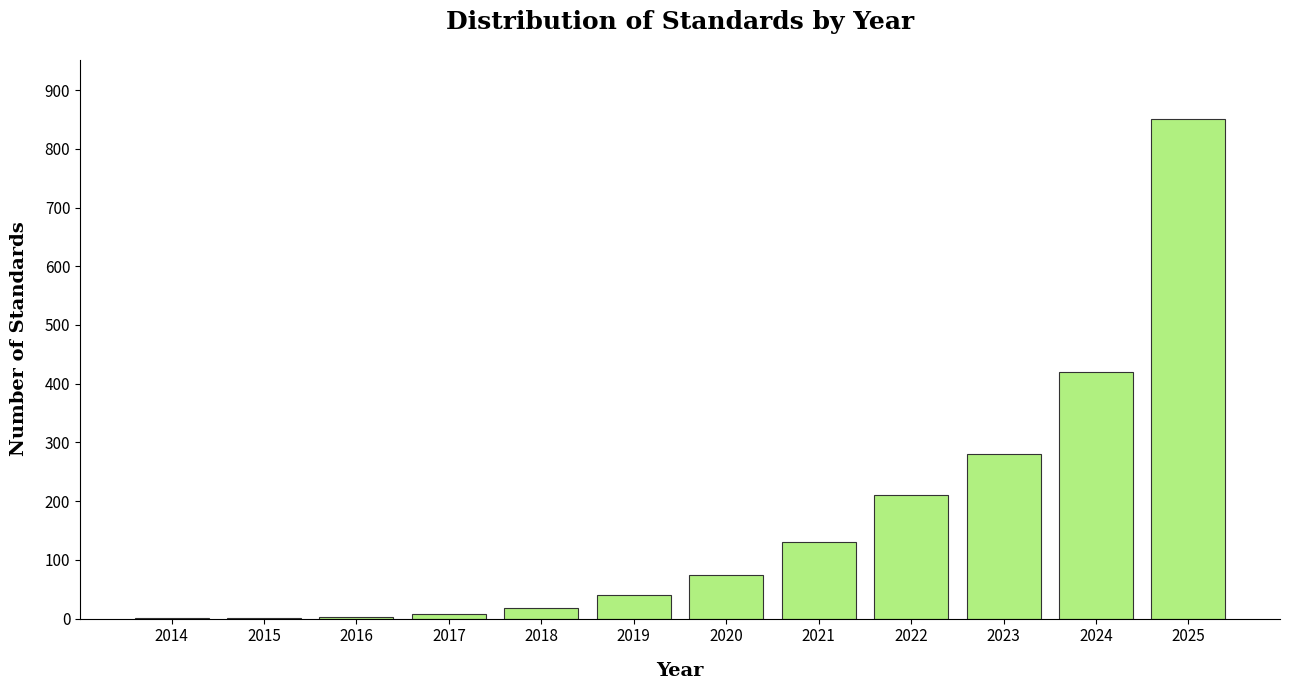

What is the sum of all values?

2036